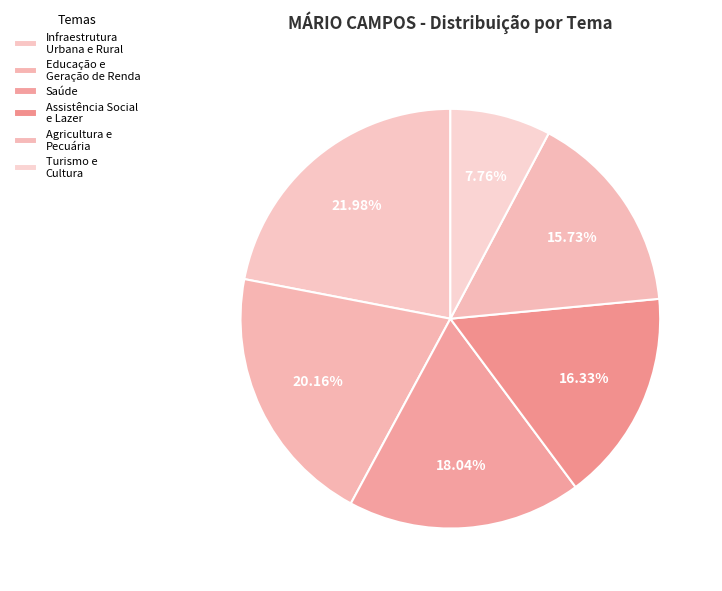

How many slices are in this pie chart?

6